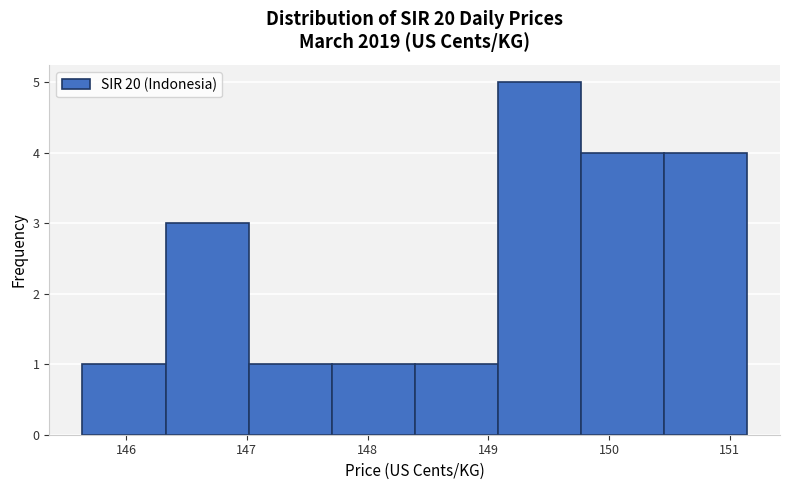

Which range on the x-axis has the tallest bar?

149.1 to 149.8